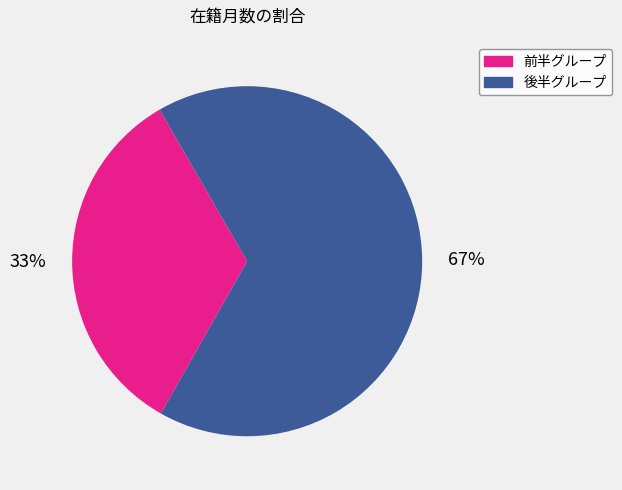

To the nearest percent, what is the average slice percentage?

50%